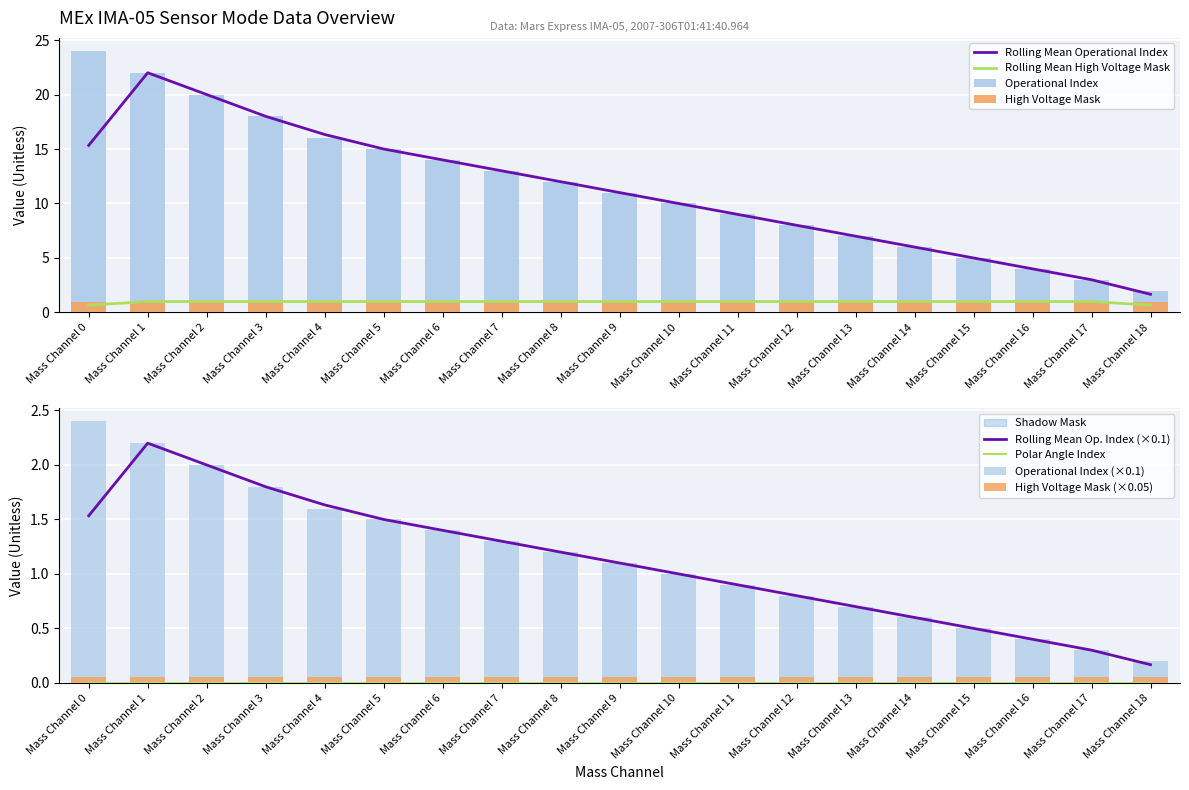

Is the value of Polar Angle Index at Mass Channel 15 greater than the value of Shadow Mask at Mass Channel 2?

No